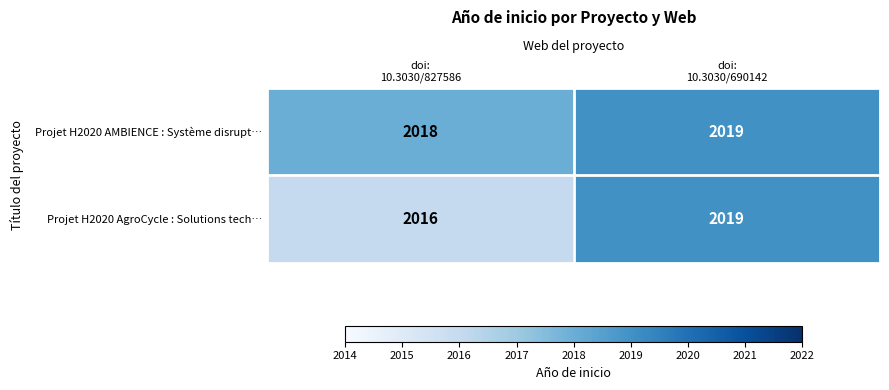

Which series has the widest spread of values?

Projet H2020 AgroCycle : Solutions tech…